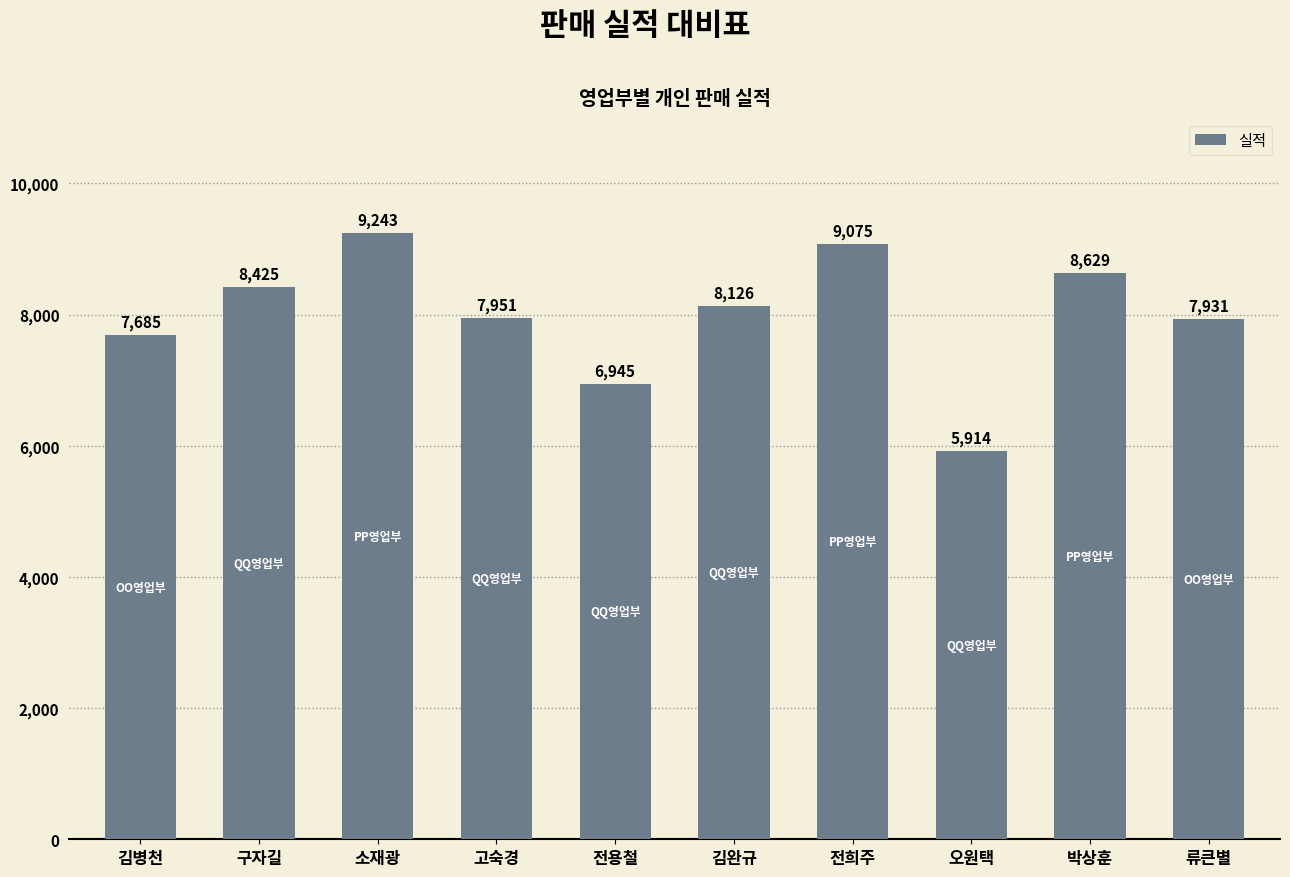

What is the value of the 7th bar from the left?

9075